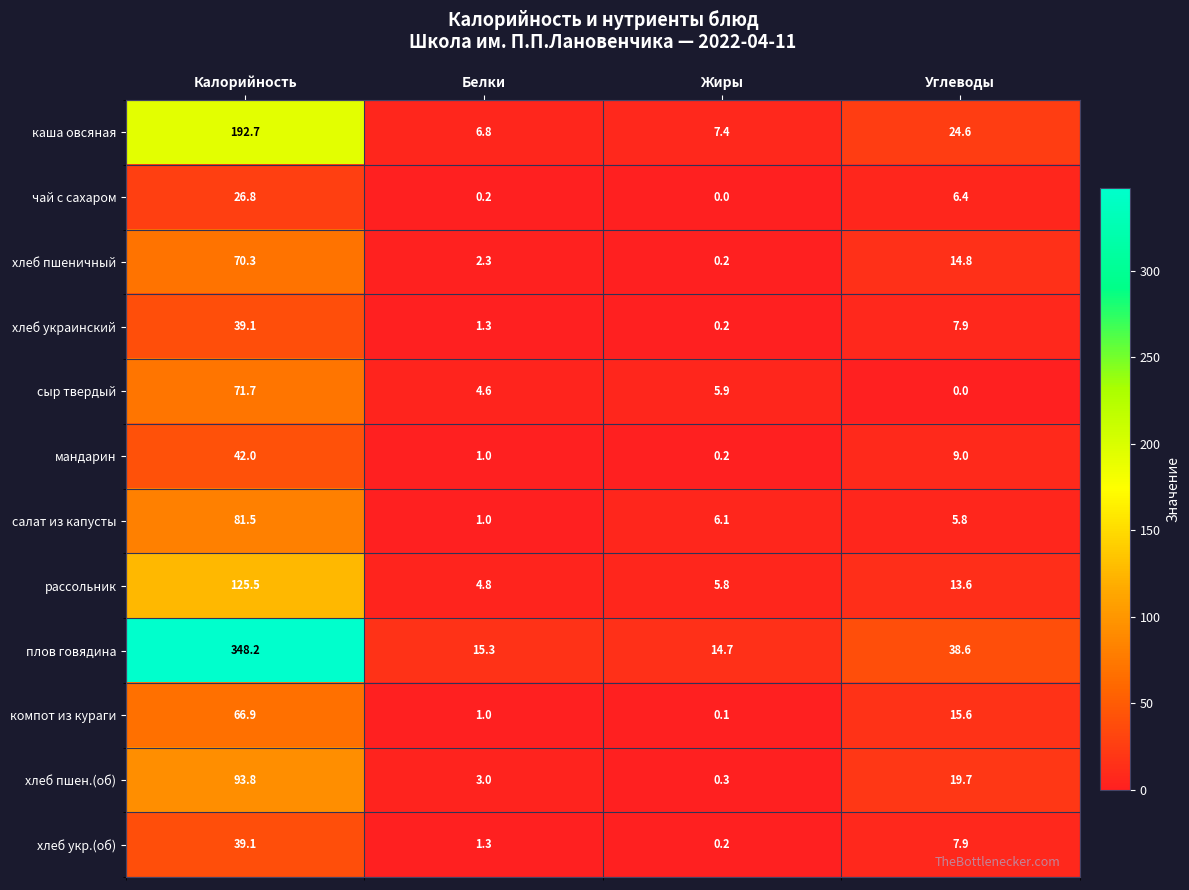

The мандарин series shows 0.2 at Жиры. True or false?

True